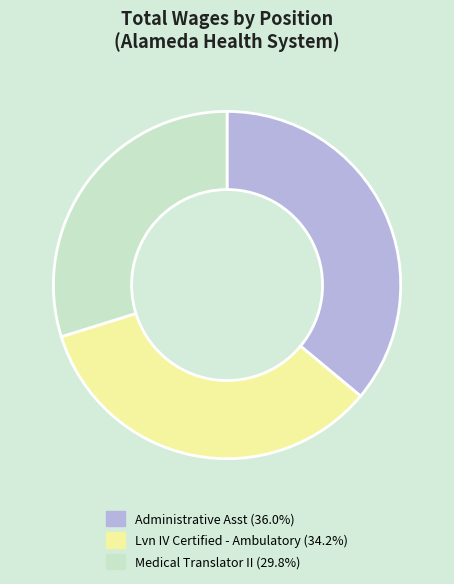

What is the ratio of the value at Lvn IV Certified - Ambulatory to the value at Administrative Asst?

0.9